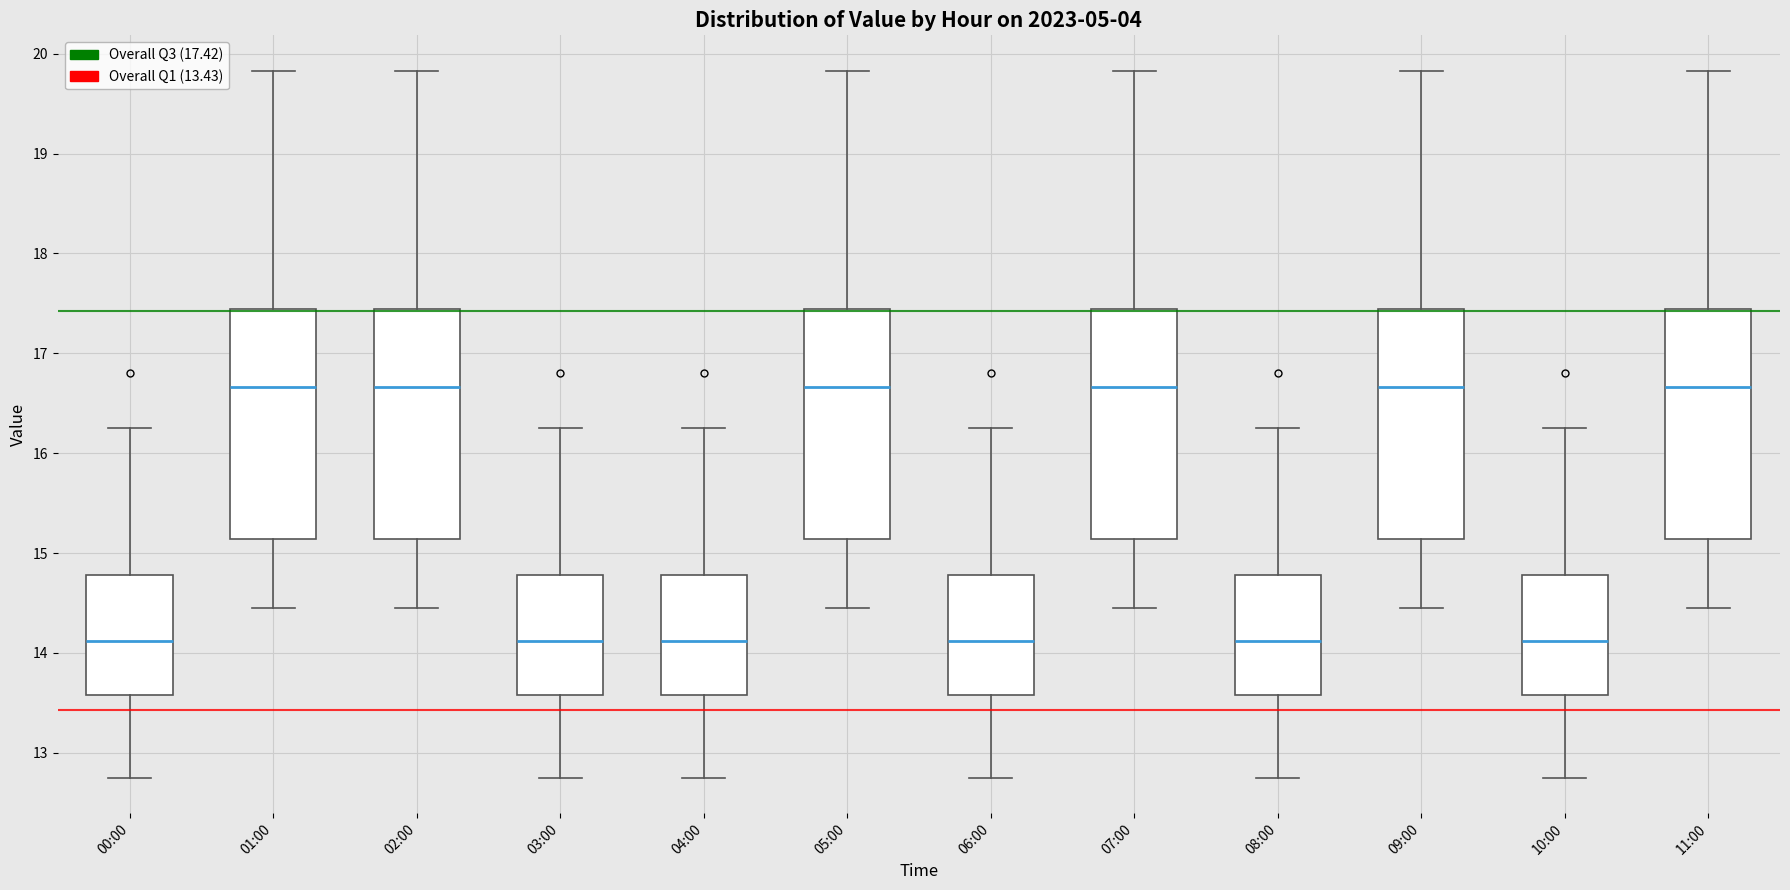

Reading left to right, read every box against the y-axis: the position of its median line, the range the box covers, and the ends of its whiskers. The values are not printed on the chart, so give them approximately, as read against the axis.

00:00: median 14.1, box 13.6 to 14.8, whiskers 12.8 to 16.3
01:00: median 16.7, box 15.1 to 17.4, whiskers 14.5 to 19.8
02:00: median 16.7, box 15.1 to 17.4, whiskers 14.5 to 19.8
03:00: median 14.1, box 13.6 to 14.8, whiskers 12.8 to 16.3
04:00: median 14.1, box 13.6 to 14.8, whiskers 12.8 to 16.3
05:00: median 16.7, box 15.1 to 17.4, whiskers 14.5 to 19.8
06:00: median 14.1, box 13.6 to 14.8, whiskers 12.8 to 16.3
07:00: median 16.7, box 15.1 to 17.4, whiskers 14.5 to 19.8
08:00: median 14.1, box 13.6 to 14.8, whiskers 12.8 to 16.3
09:00: median 16.7, box 15.1 to 17.4, whiskers 14.5 to 19.8
10:00: median 14.1, box 13.6 to 14.8, whiskers 12.8 to 16.3
11:00: median 16.7, box 15.1 to 17.4, whiskers 14.5 to 19.8